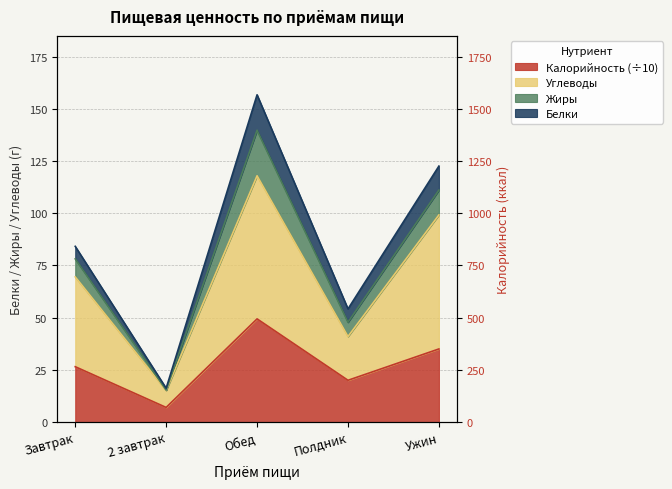

At which category is the sum across all series the highest?

Обед